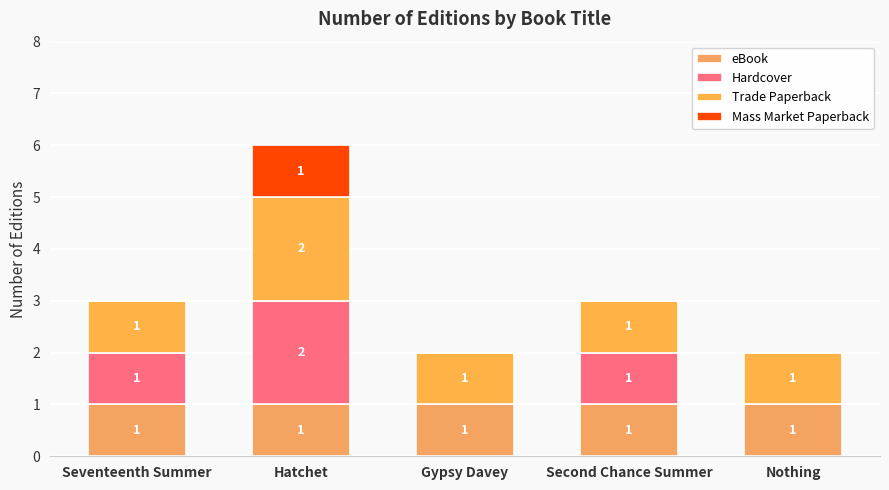

Rank the series at Second Chance Summer from highest to lowest value.

eBook, Hardcover, Trade Paperback, Mass Market Paperback